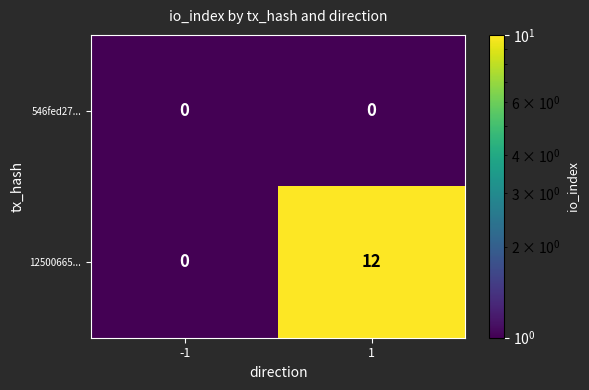

List the series in order of their peak value, highest first.

12500665..., 546fed27...